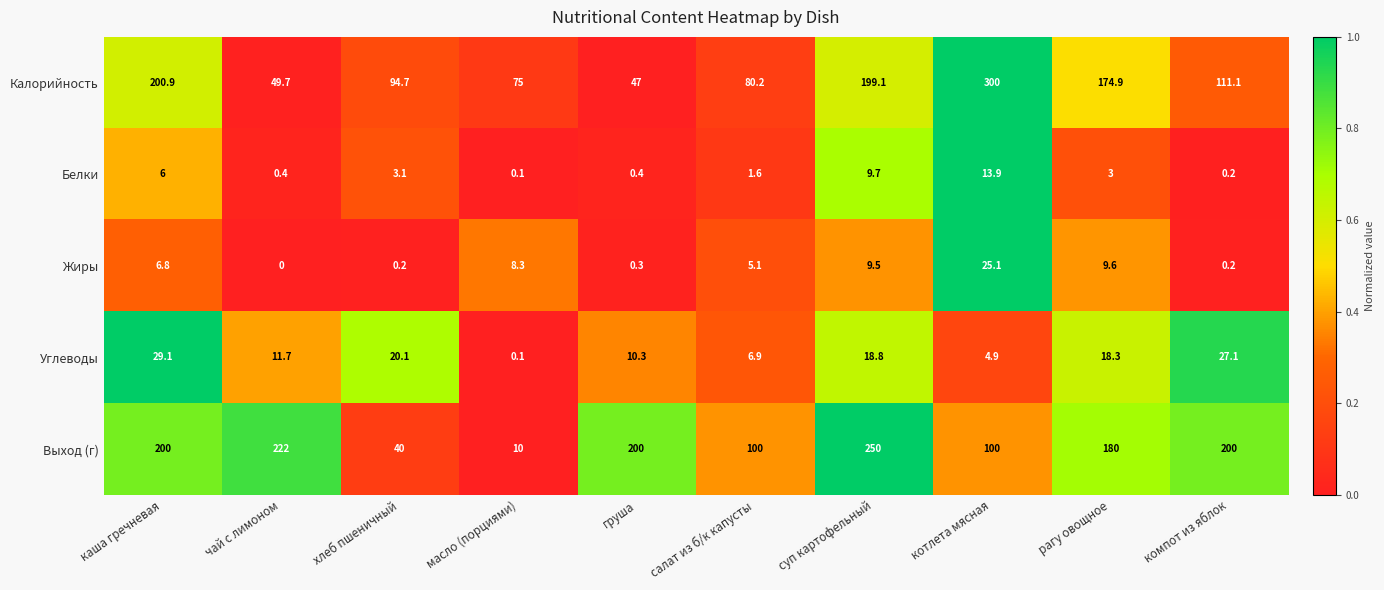

Which series has the widest spread of values?

Калорийность